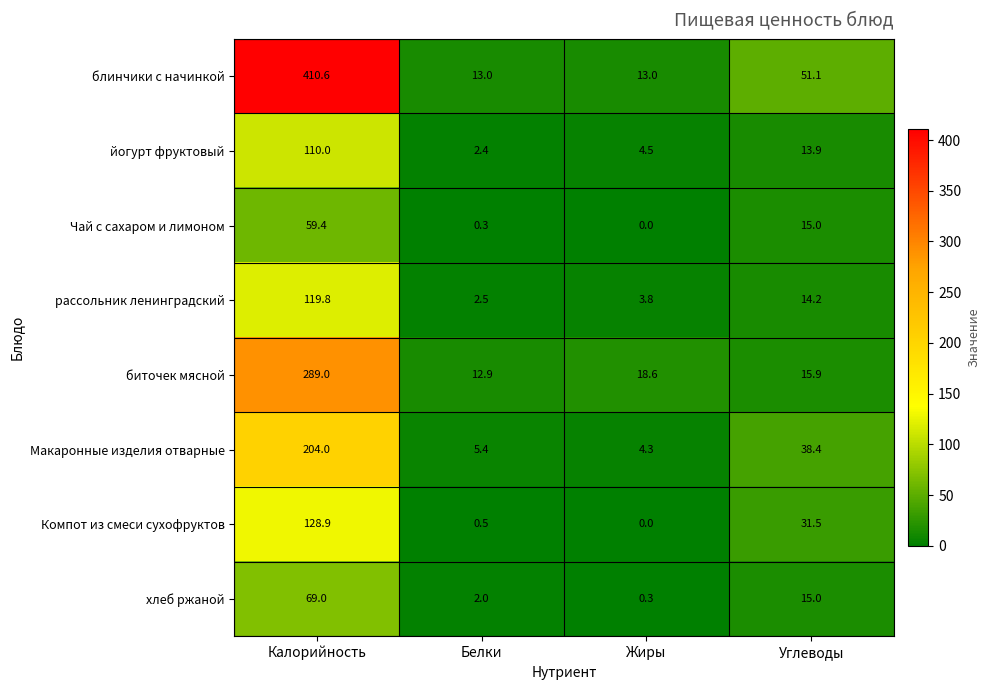

What is the difference between the second highest and second lowest values in the Компот из смеси сухофруктов series?

31.0